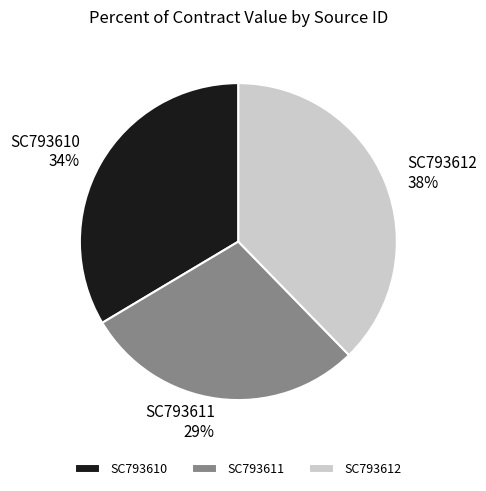

Combined, do SC793610 and SC793611 account for over 50%?

Yes